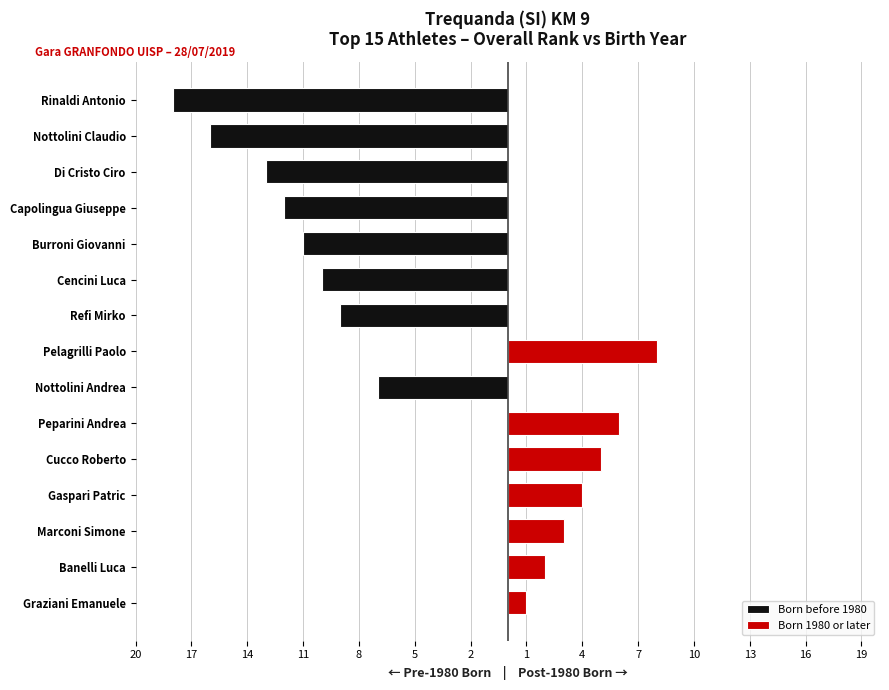

How many groups of bars are there?

15